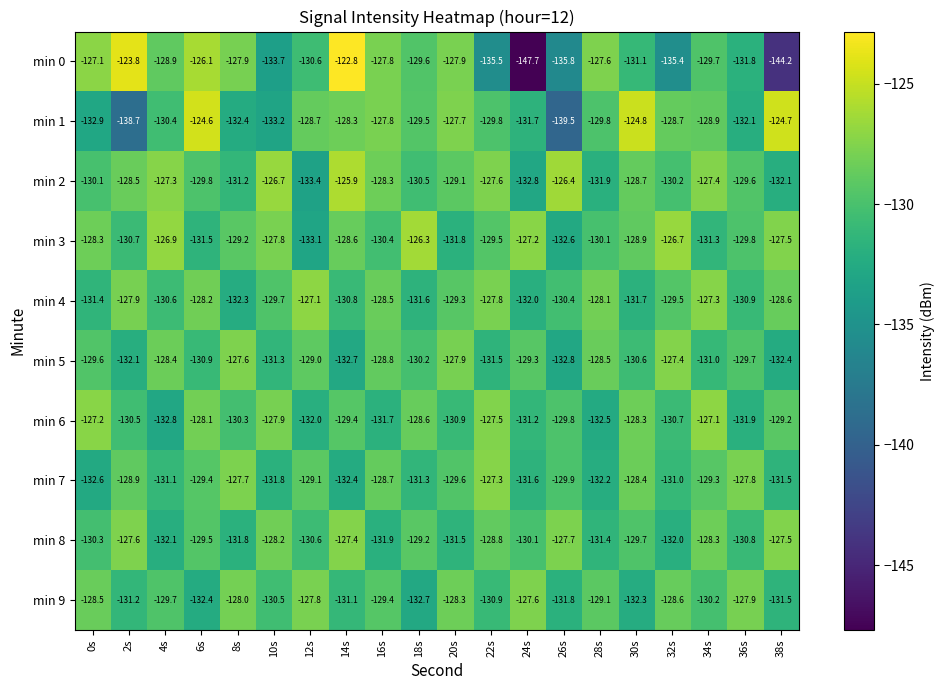

Which series has the widest spread of values?

min 0